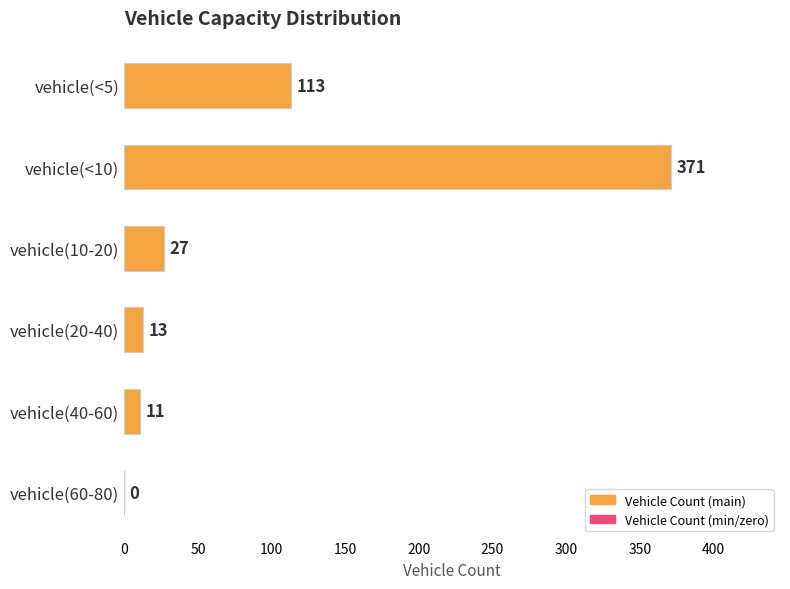

What is the greatest value displayed?

371